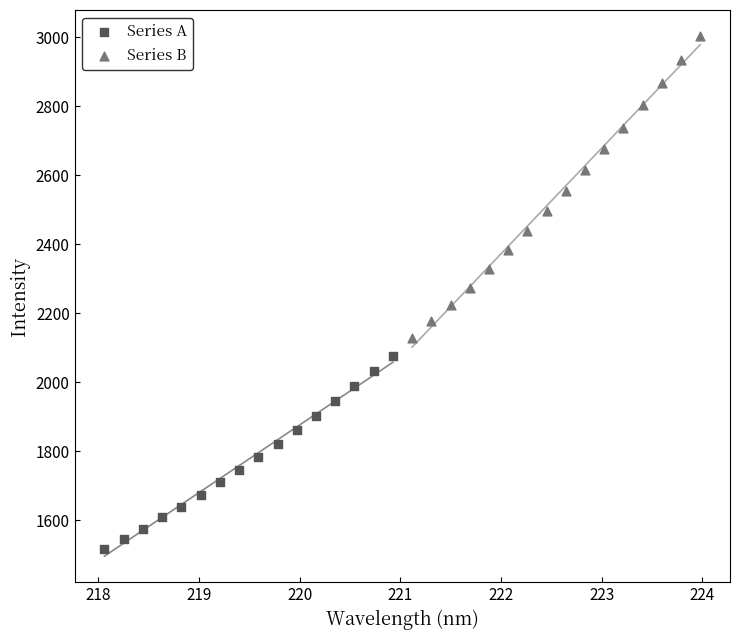

What are all the series names shown in the legend?

Series A, Series B